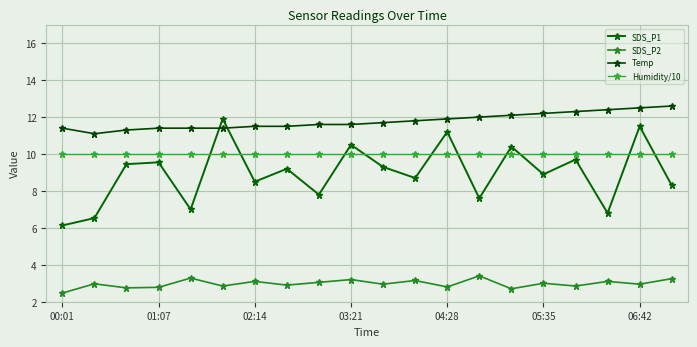

List the series in order of their peak value, highest first.

Temp, SDS_P1, Humidity/10, SDS_P2